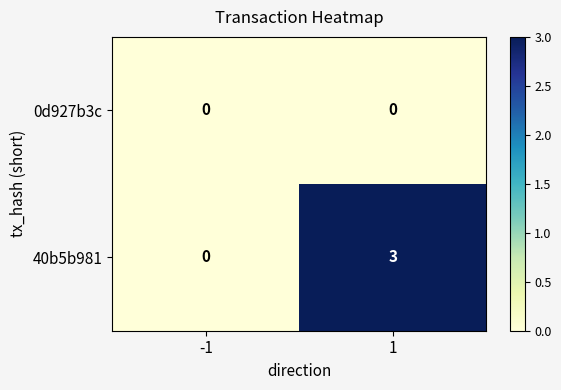

The value of 40b5b981 at -1 is -2. True or false?

False